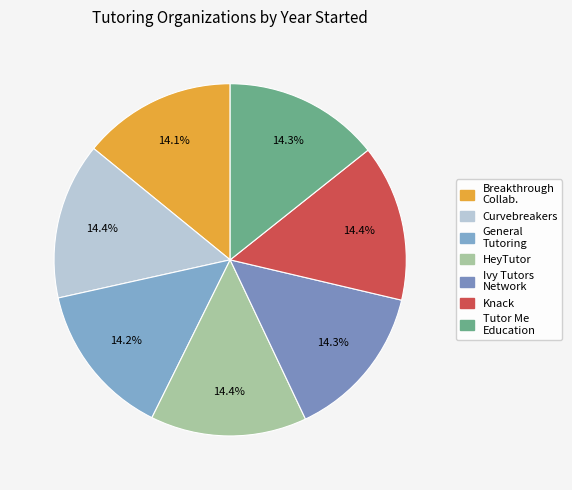

Is there any slice that represents more than half of the pie?

No